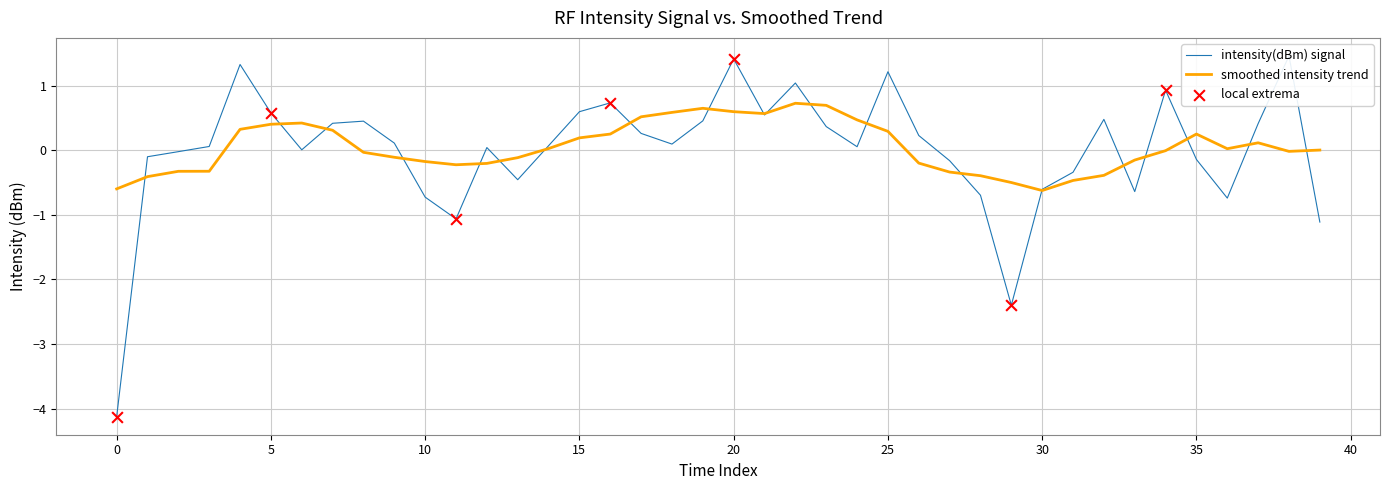

What is the highest value of the smoothed intensity trend series?

0.7